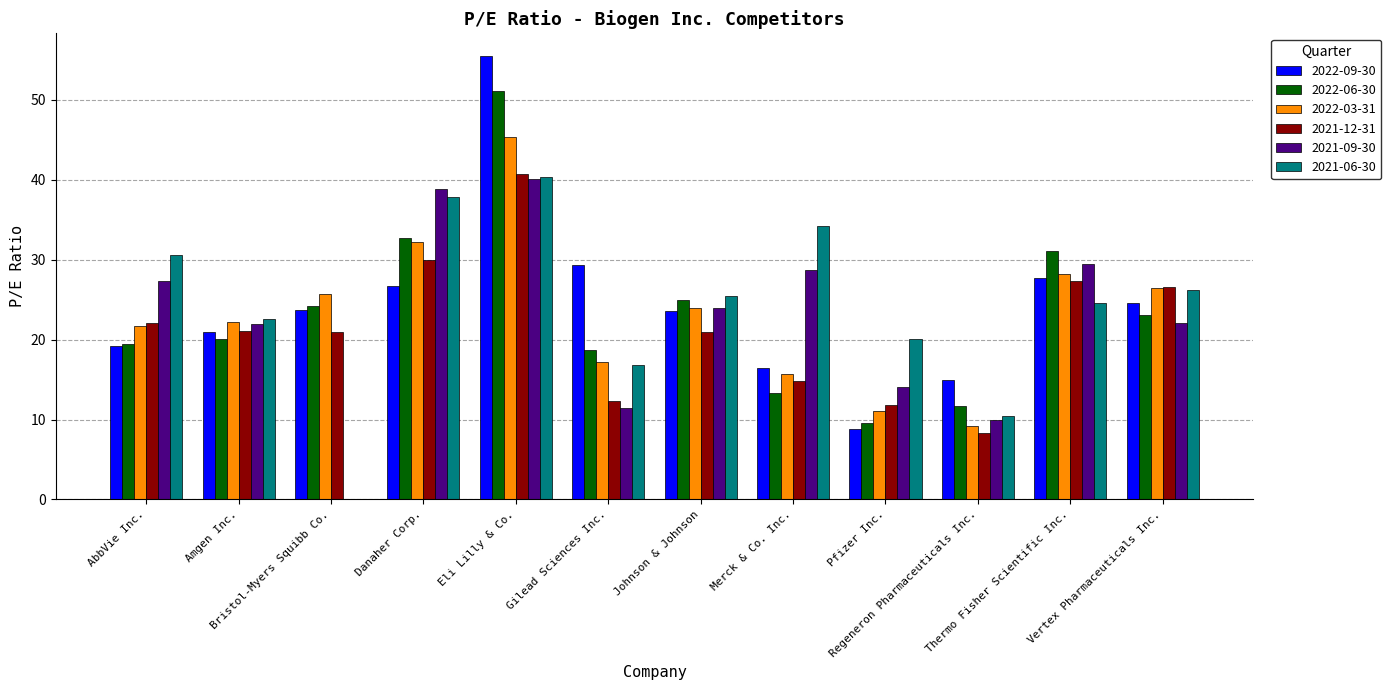

The 2021-06-30 series shows 30.2 at Pfizer Inc.. True or false?

False